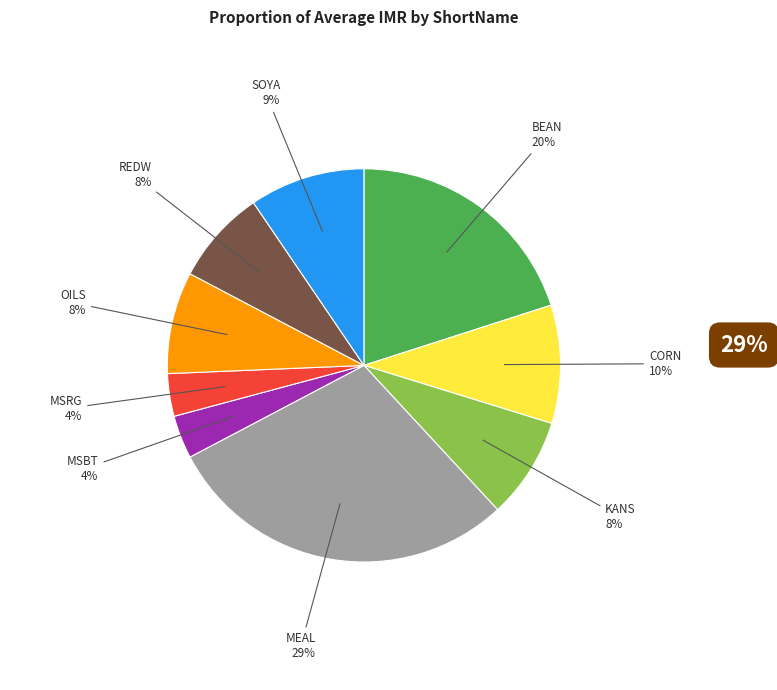

To the nearest percent, what is the average slice percentage?

11%